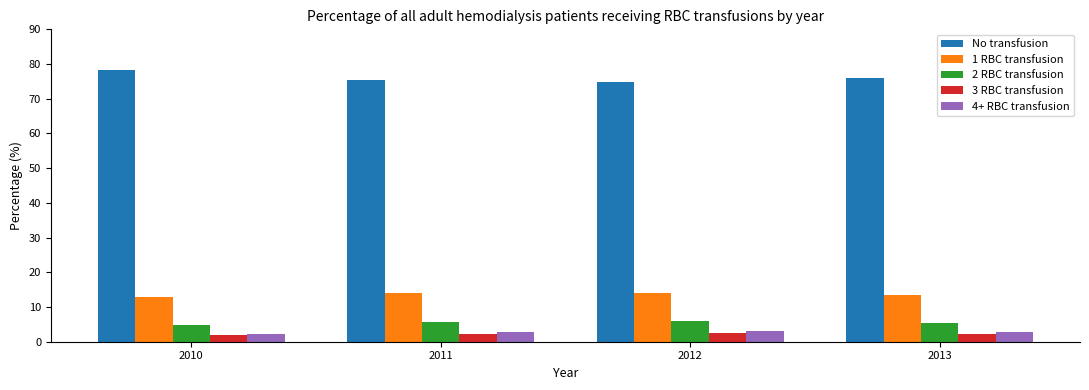

What are all the series names shown in the legend?

No transfusion, 1 RBC transfusion, 2 RBC transfusion, 3 RBC transfusion, 4+ RBC transfusion